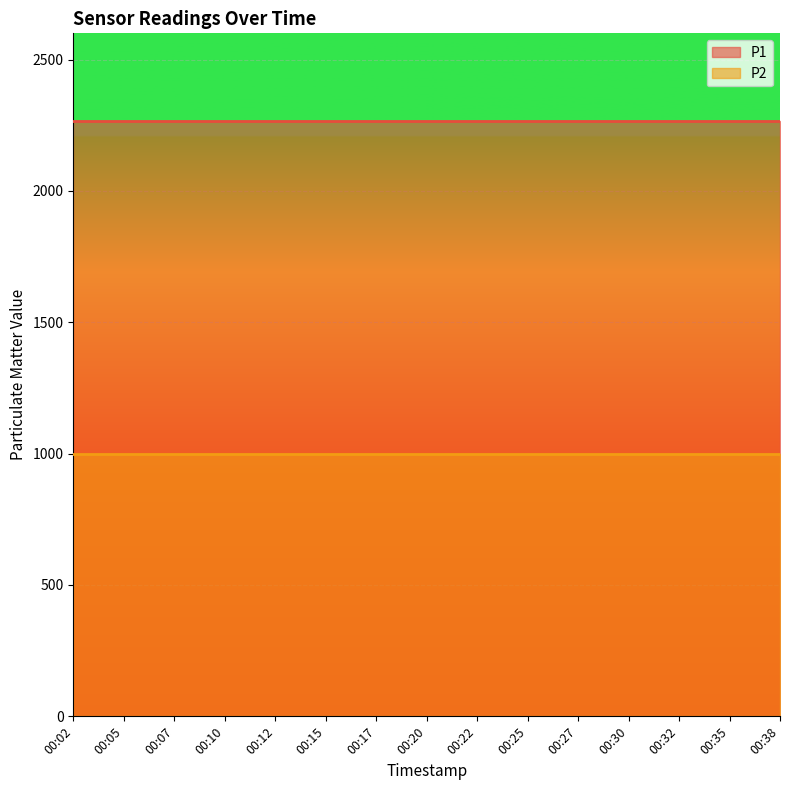

Which label corresponds to the largest value in the chart?

00:02